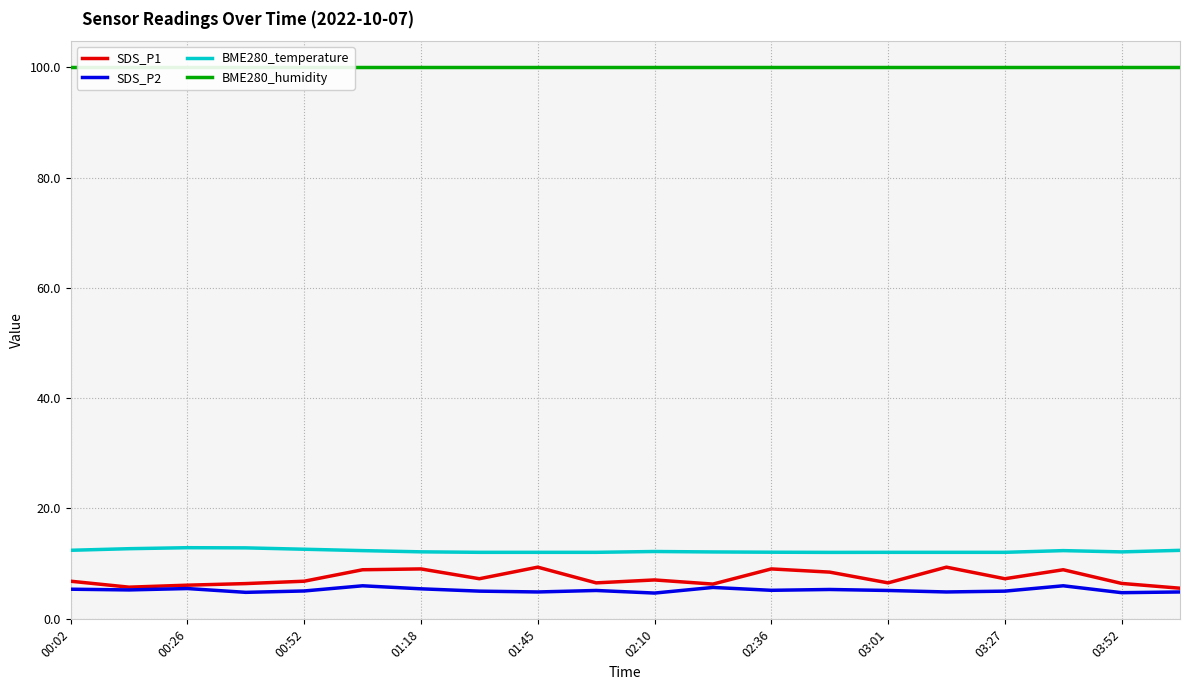

What is the highest value of the SDS_P2 series?

6.0